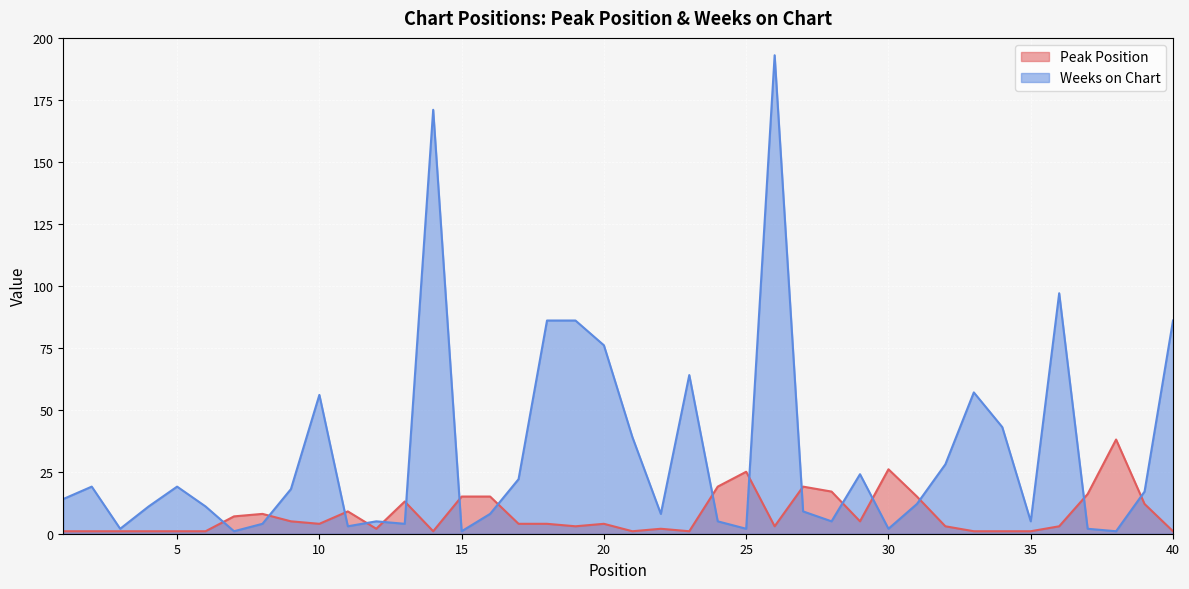

In Weeks on Chart, how many points are higher than both neighbors (excluding endpoints)?

10